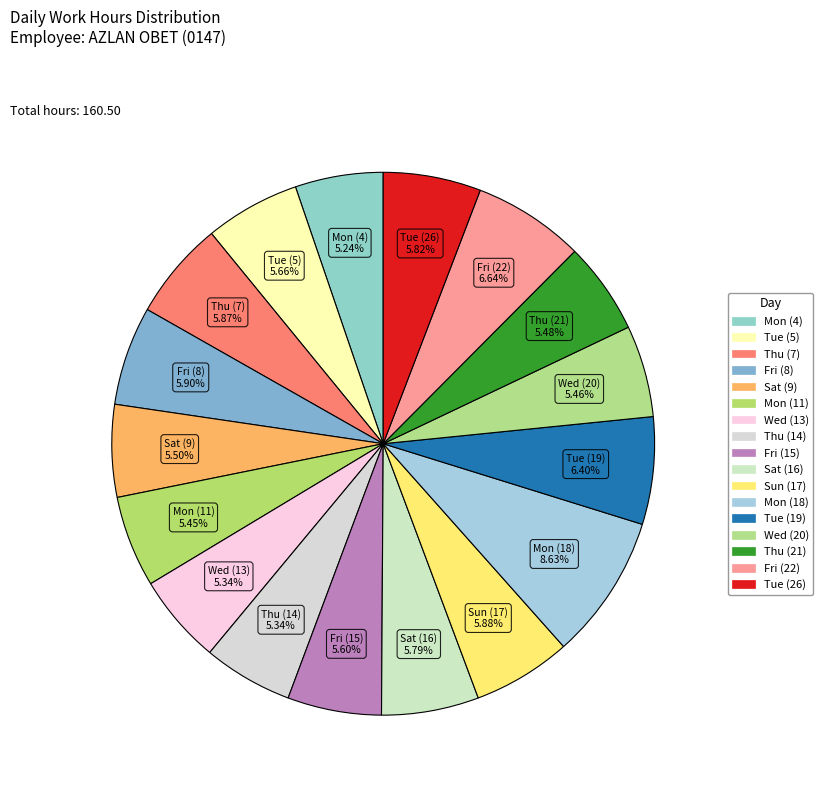

Count the number of slices in the pie.

17